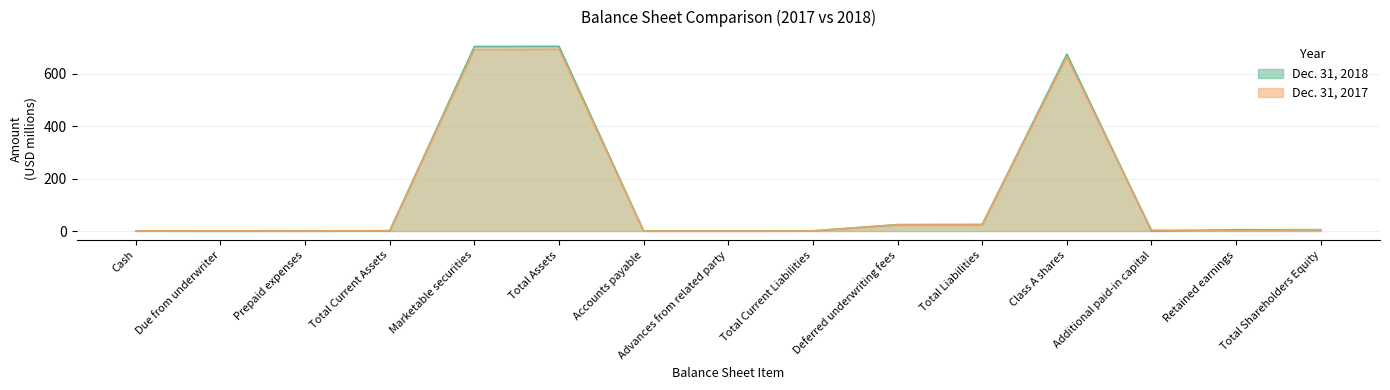

How many data points in Dec. 31, 2017 are less than 1?

6